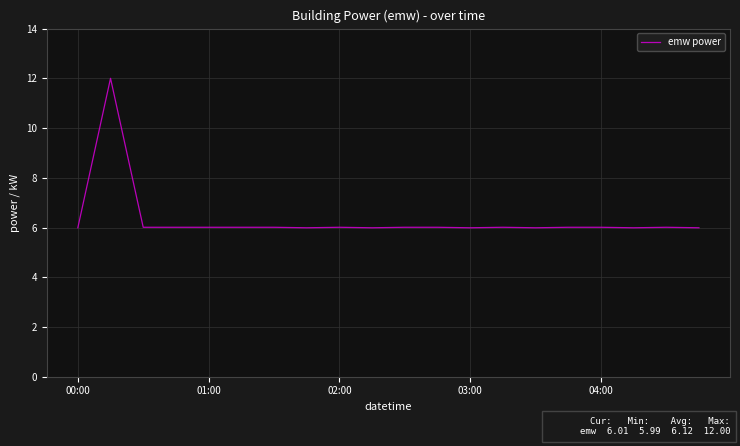

What is the greatest value displayed?

12.0